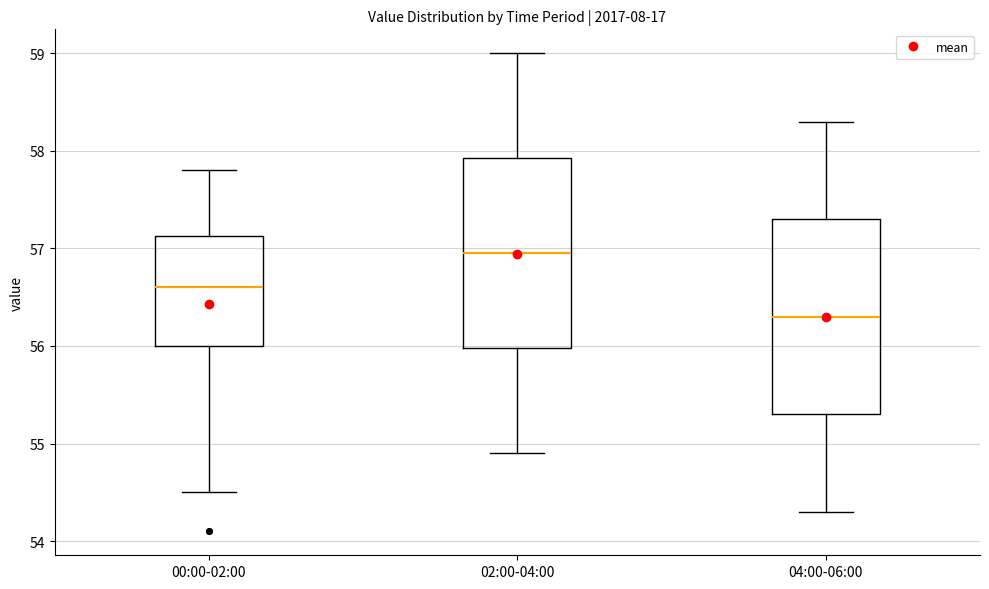

Where is the upper edge of the box for 02:00-04:00 on the y-axis? The values are not printed on the chart, so give them approximately, as read against the axis.

57.9